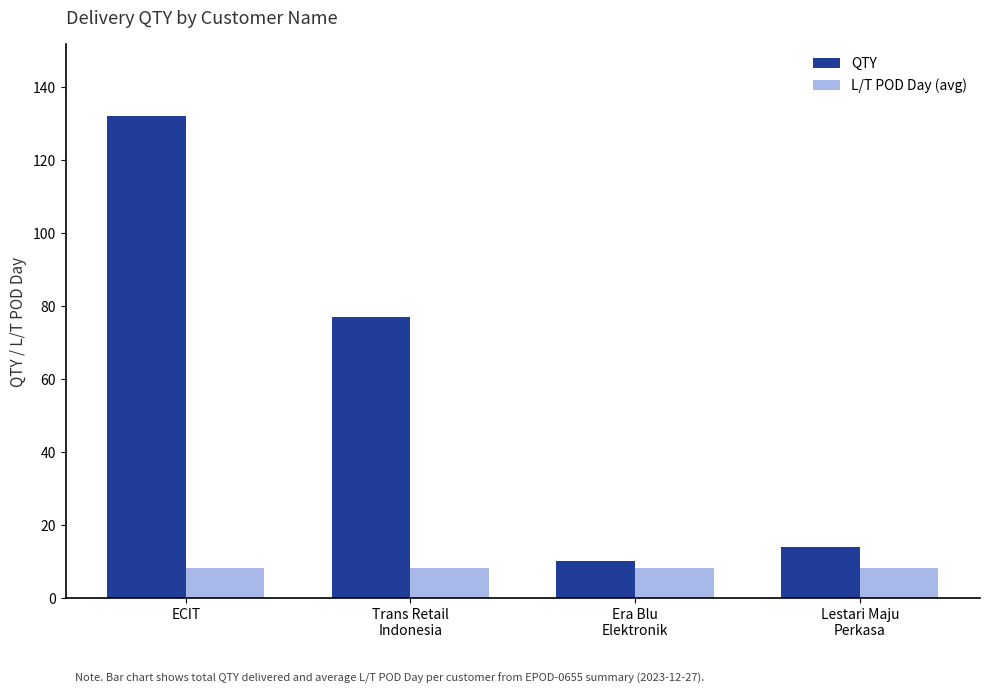

What are all the series names shown in the legend?

QTY, L/T POD Day (avg)